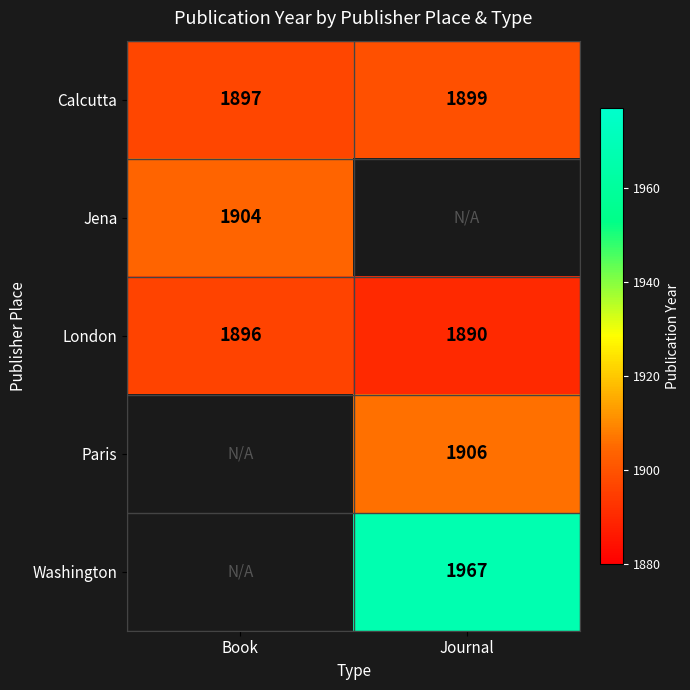

What is the difference between the London values at Journal and Book?

6